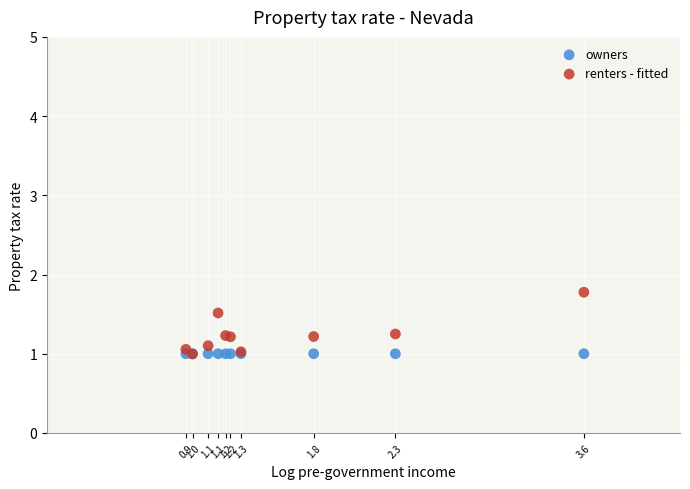

What are all the series names shown in the legend?

owners, renters - fitted